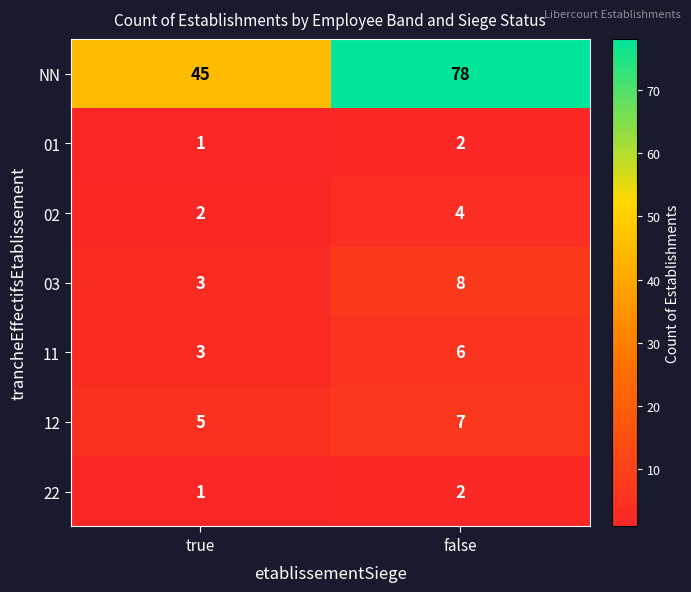

What is the total value across all series at true?

60